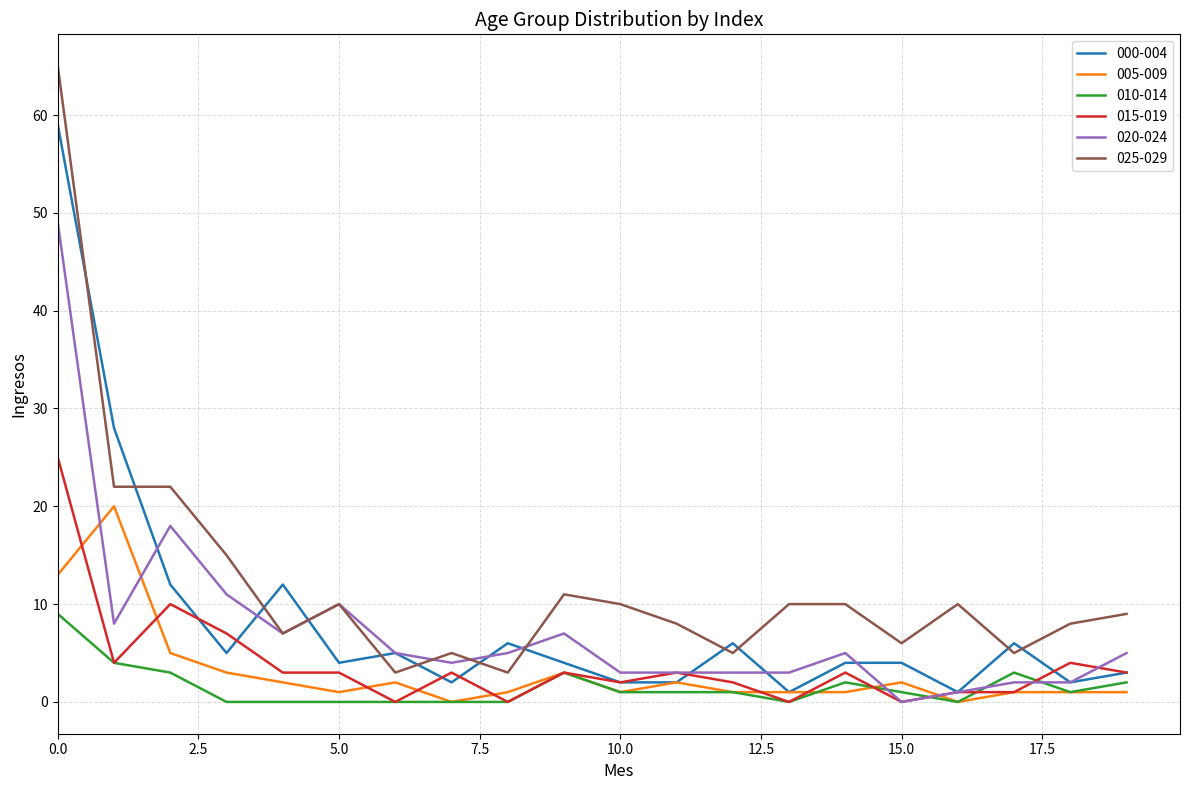

Rank the series by their maximum value, from highest to lowest.

025-029, 000-004, 020-024, 015-019, 005-009, 010-014